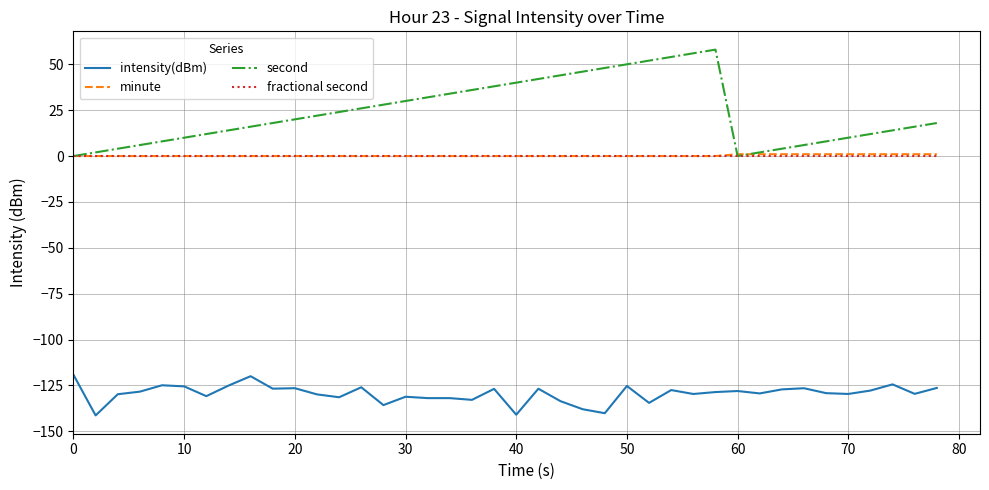

Is this an area chart (filled region under the line)?

No